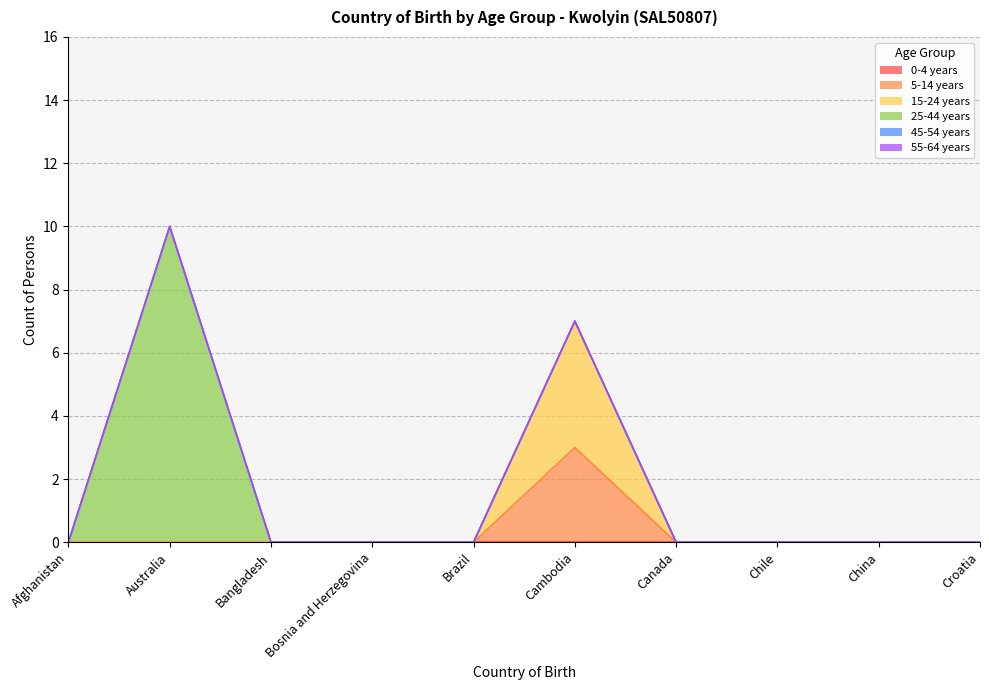

True or false: 15-24 years and 0-4 years intersect in this chart.

False